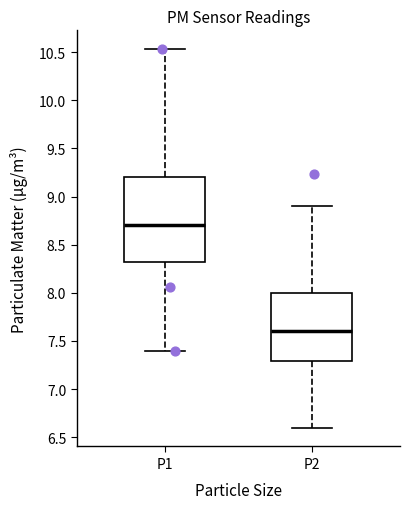

Which box's median line is the highest?

P1